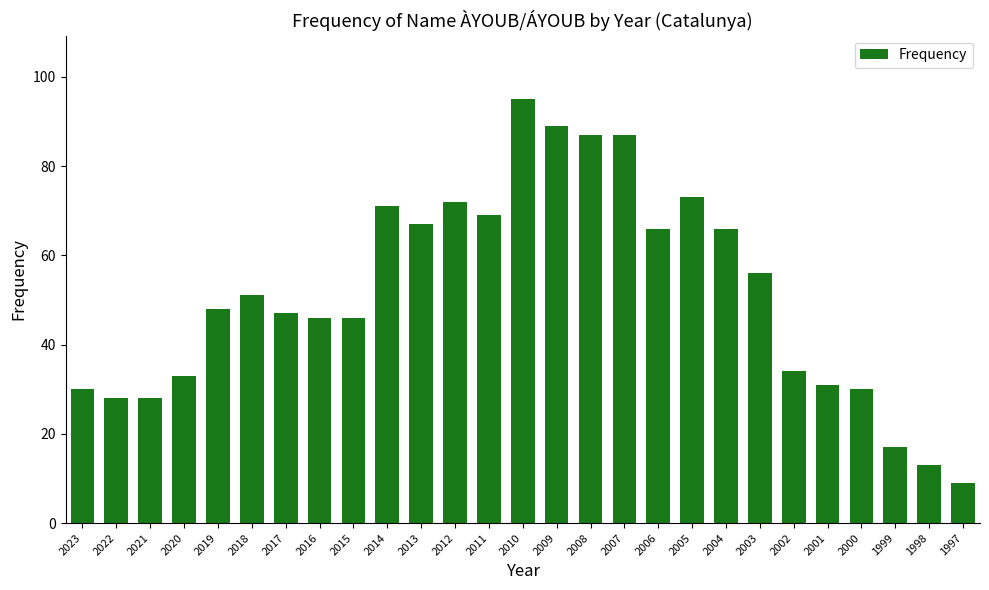

What is the value of the 6th bar from the left?

51